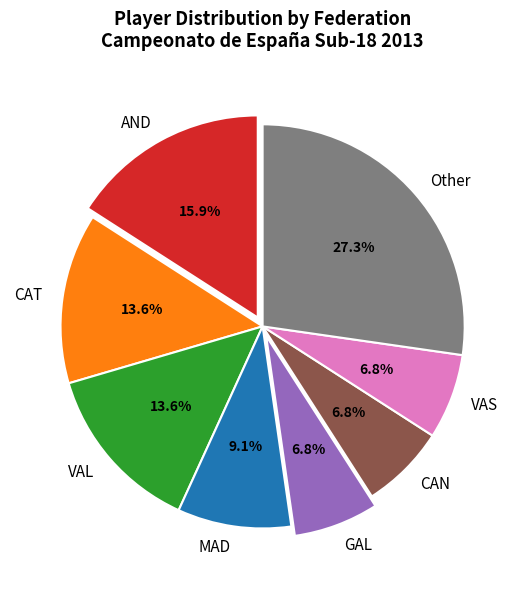

Is there any slice that represents more than half of the pie?

No